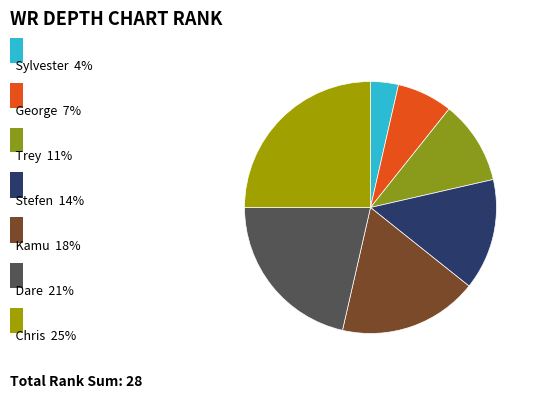

Rank the categories by value from lowest to highest.

Sylvester, George, Trey, Stefen, Kamu, Dare, Chris